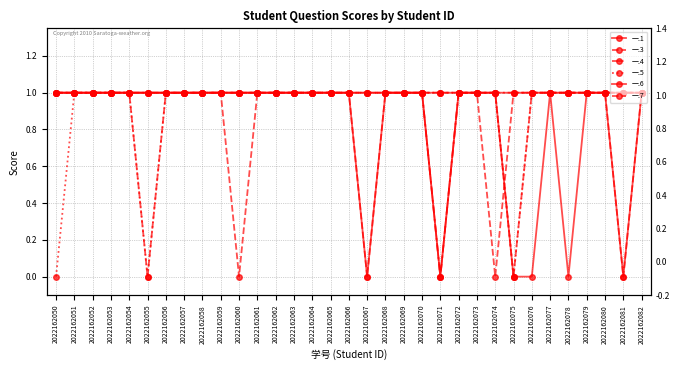

Between 2022162070 and 2022162067, which is larger?

2022162070